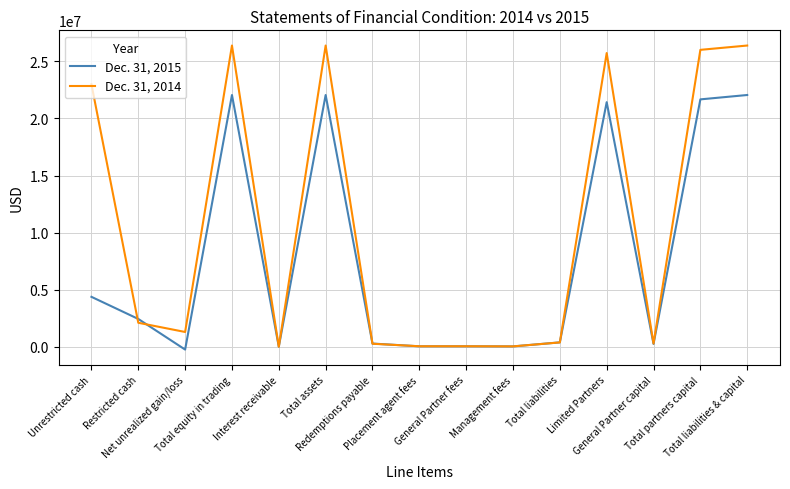

What is the difference between the maximum and minimum values in the Dec. 31, 2015 series?

22307092